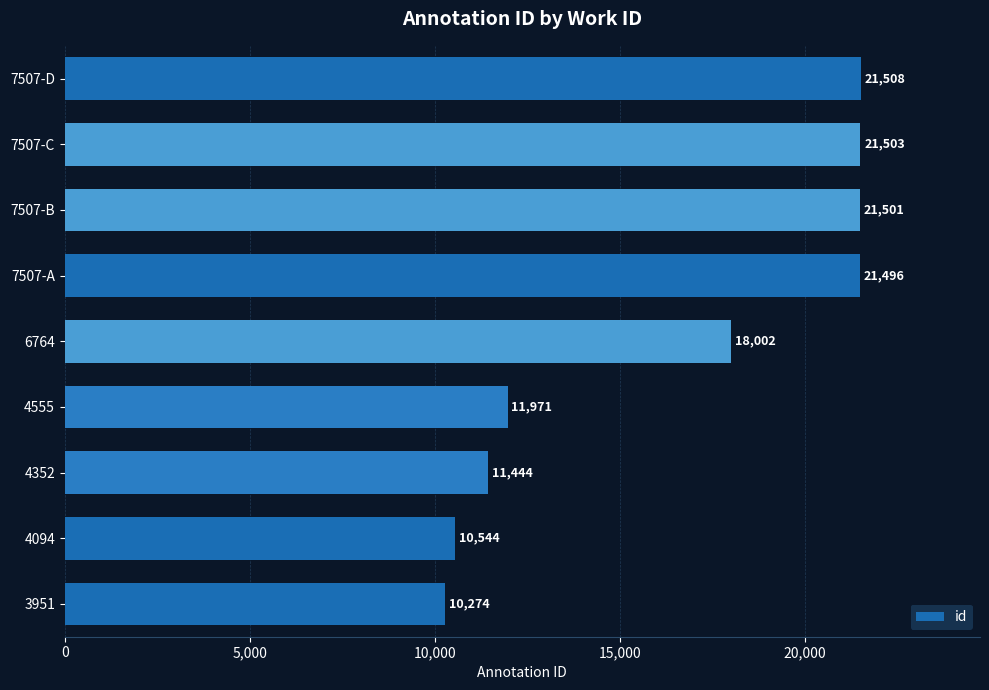

Rank the categories by value from lowest to highest.

3951, 4094, 4352, 4555, 6764, 7507-A, 7507-B, 7507-C, 7507-D